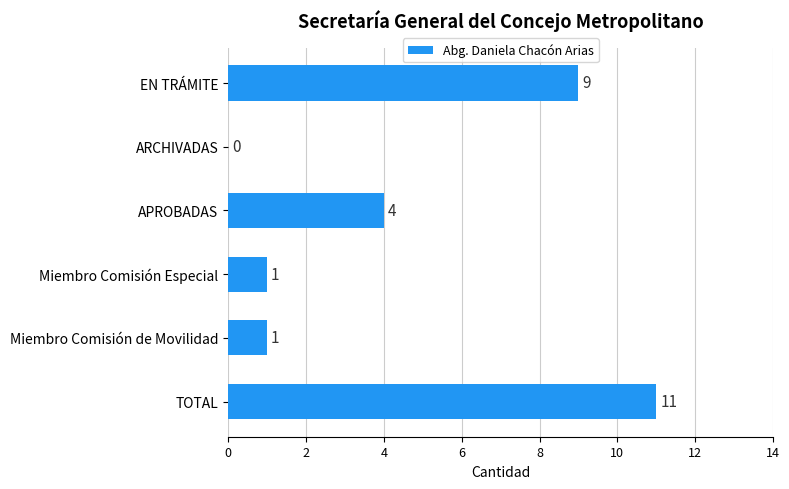

What is the sum of all values?

26